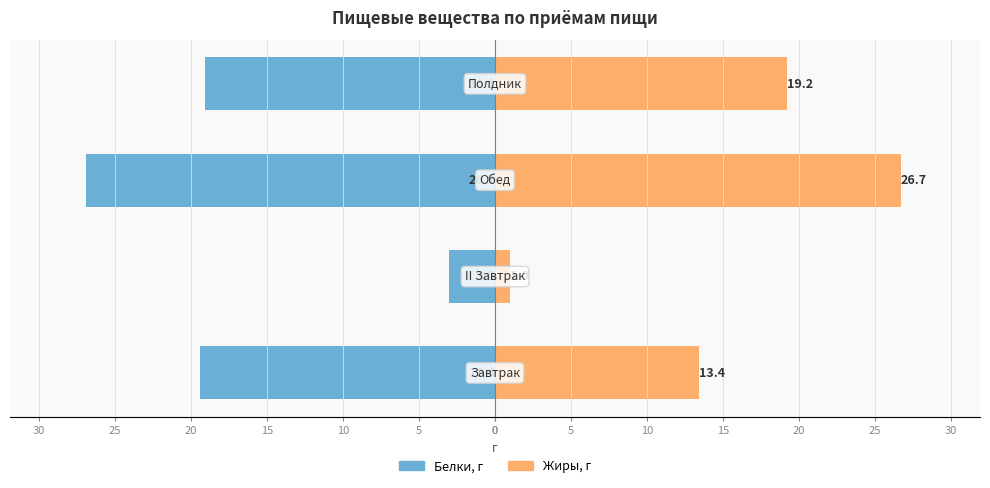

Reading left to right, extract all data points from this chart.

Белки, г: 30=-19.4	25=-3.0	20=-26.9	15=-19.1
Жиры, г: 30=13.4	25=1.0	20=26.7	15=19.2